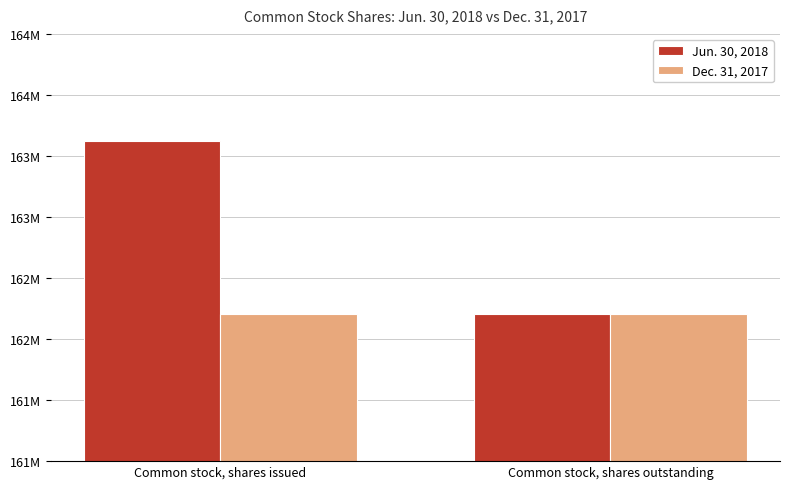

At which category is the sum across all series the highest?

Common stock, shares issued